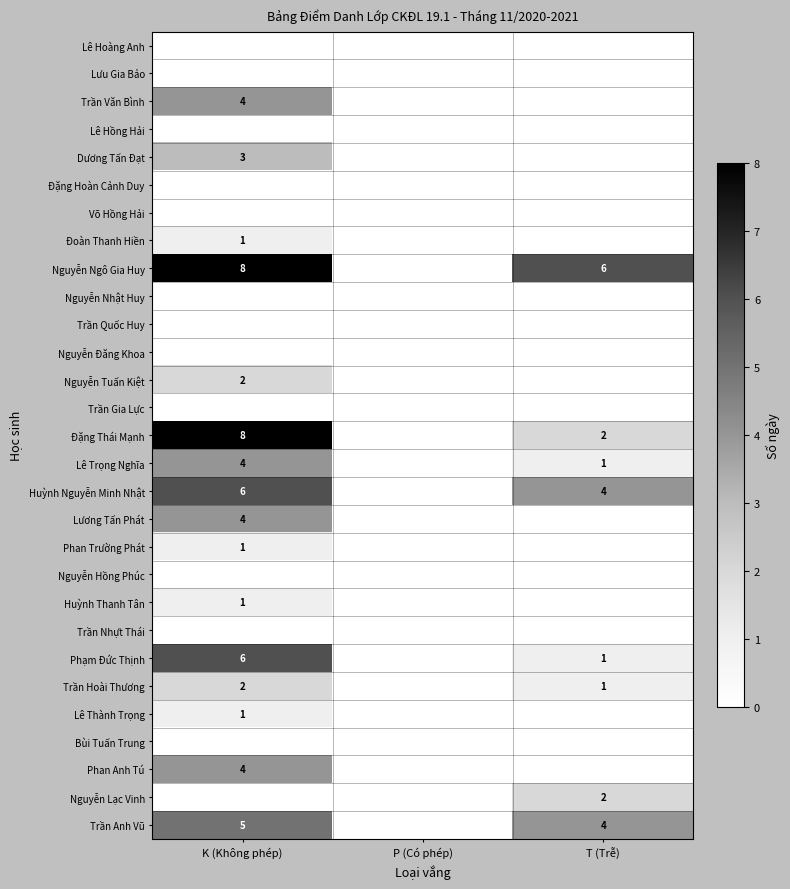

True or false: Trần Anh Vũ has a value of 5 at K (Không phép).

True